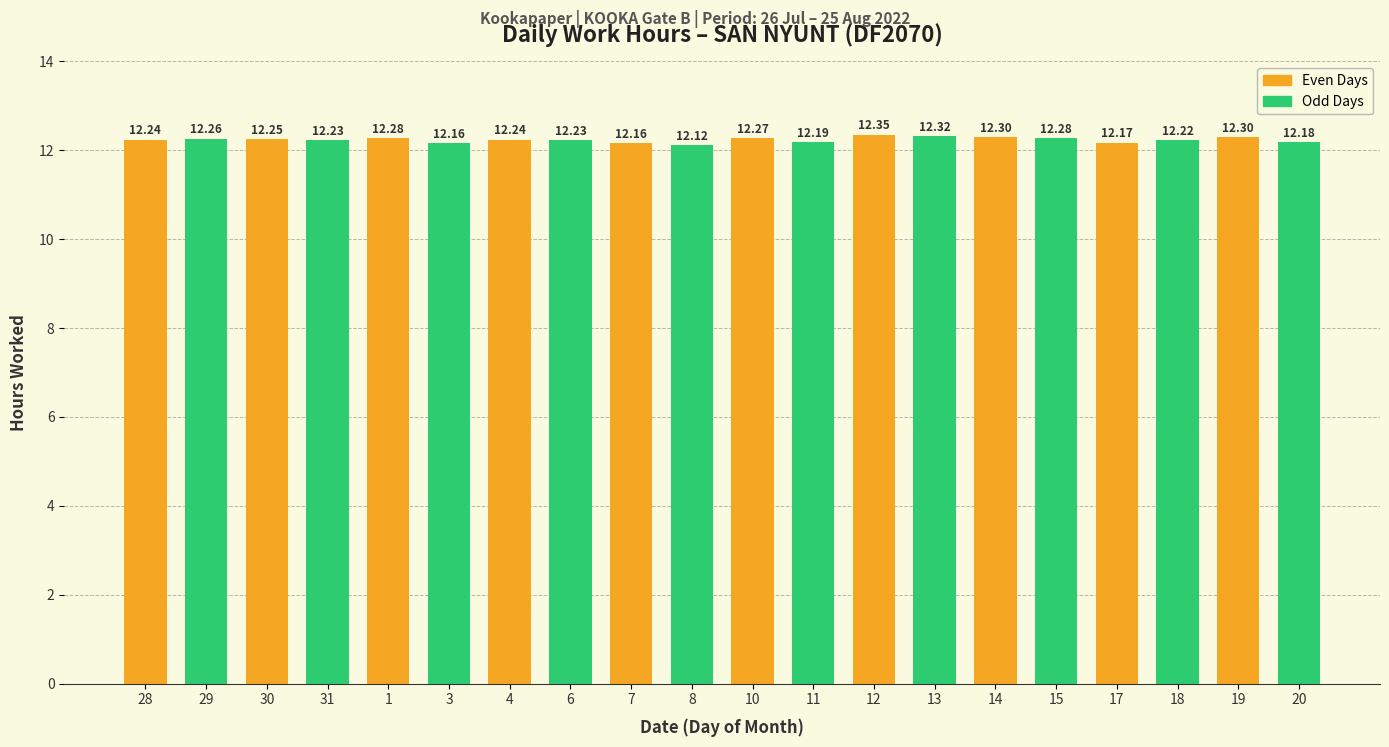

What is the average value?

12.2